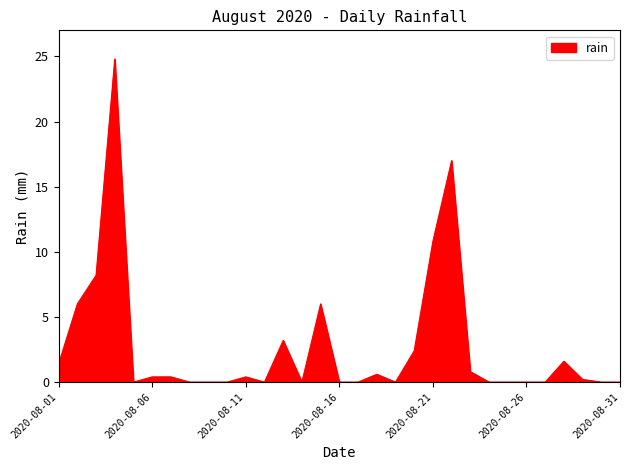

What is the difference between the maximum and minimum values?

24.8